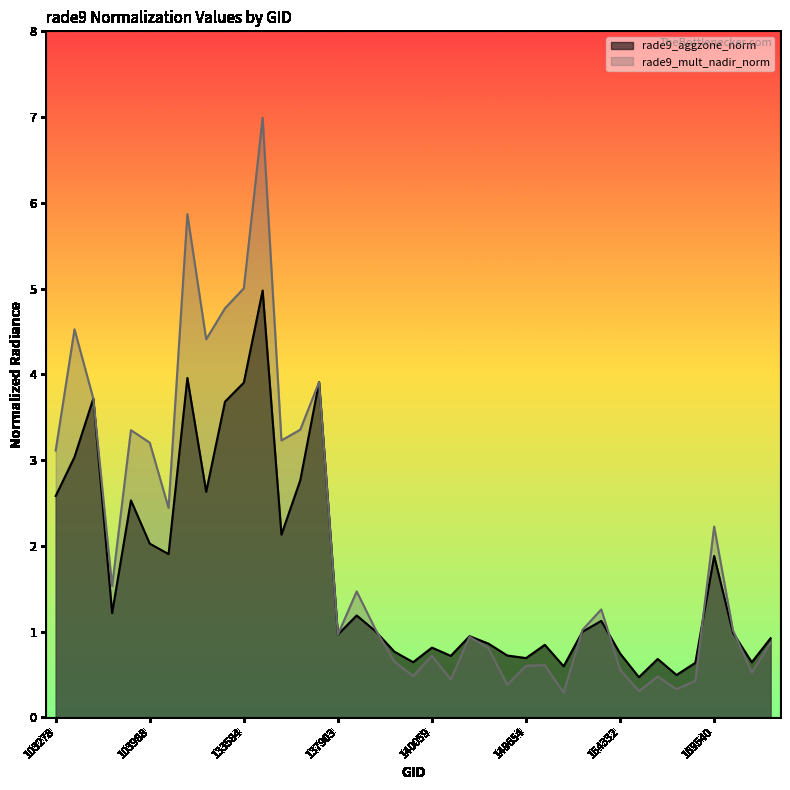

True or false: rade9_mult_nadir_norm and rade9_aggzone_norm intersect in this chart.

True